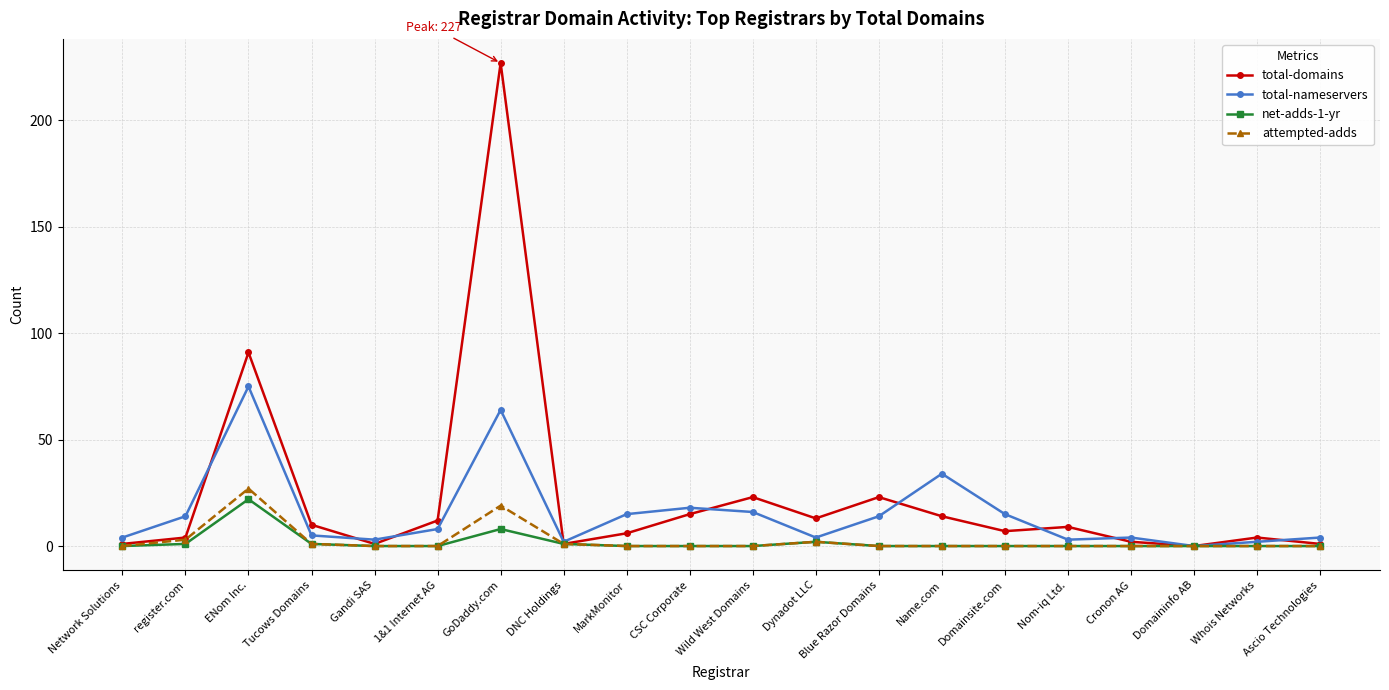

Which label corresponds to the largest value in the chart?

GoDaddy.com